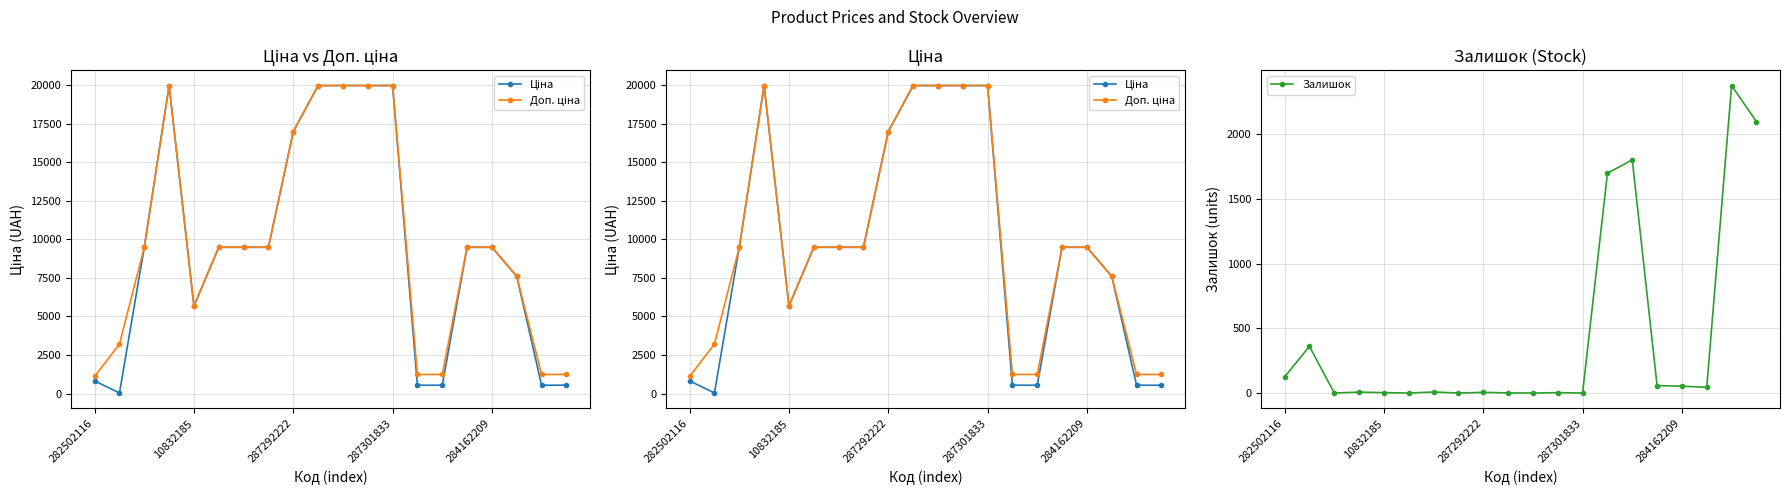

How many values in the Доп. ціна series are below 9480?

8